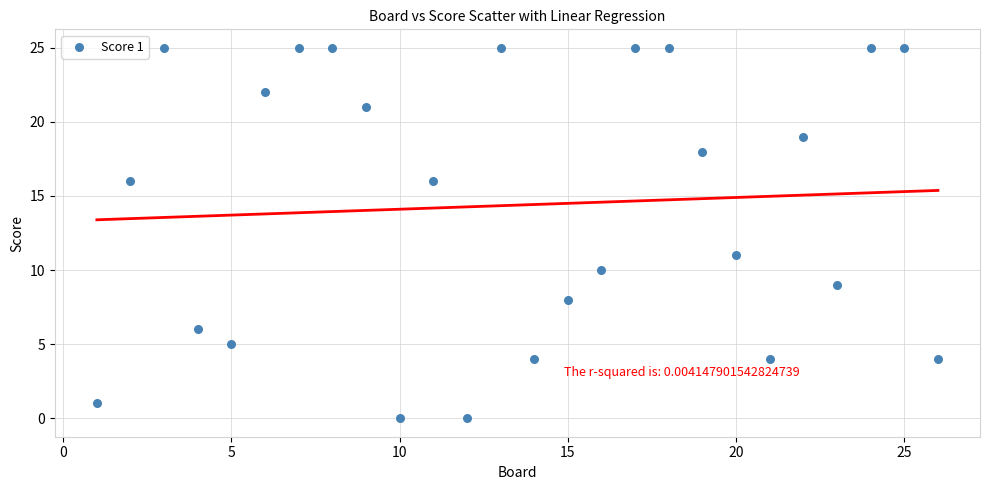

What is the range of X values (max minus min)?

25